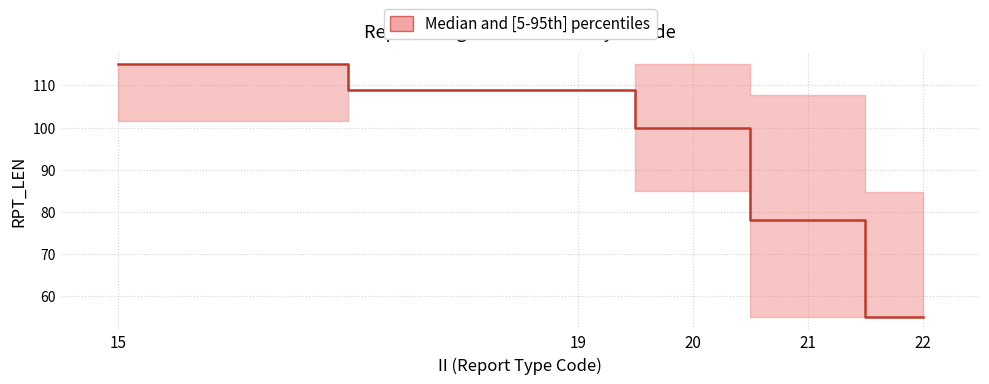

Rank the categories by value from lowest to highest.

22, 21, 20, 19, 15